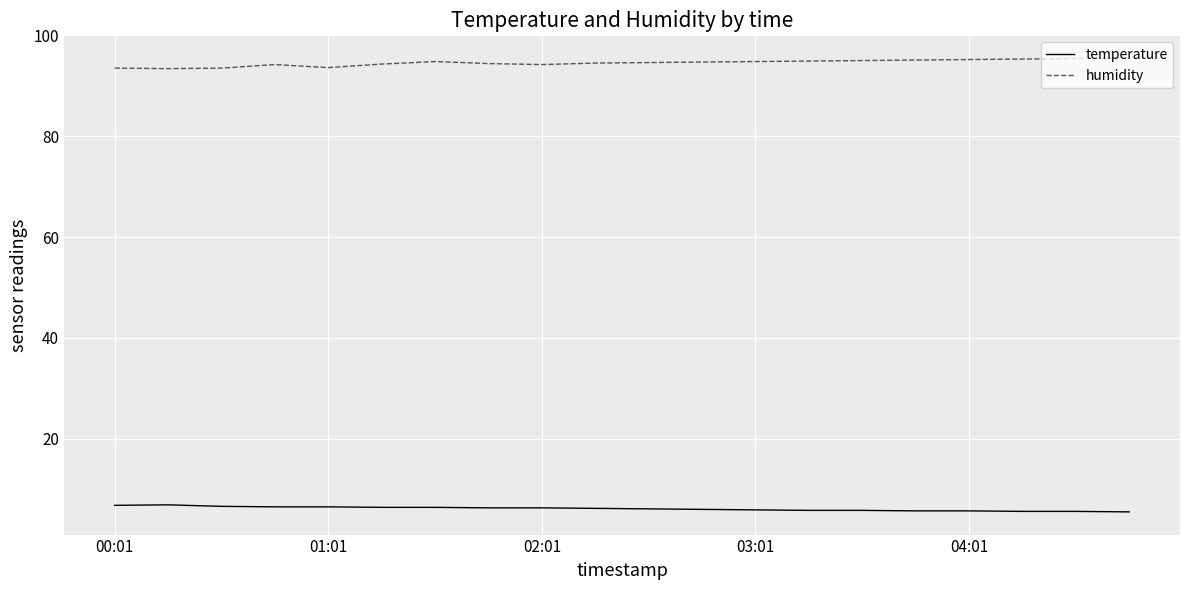

What is the difference between the maximum and minimum values in the temperature series?

1.4